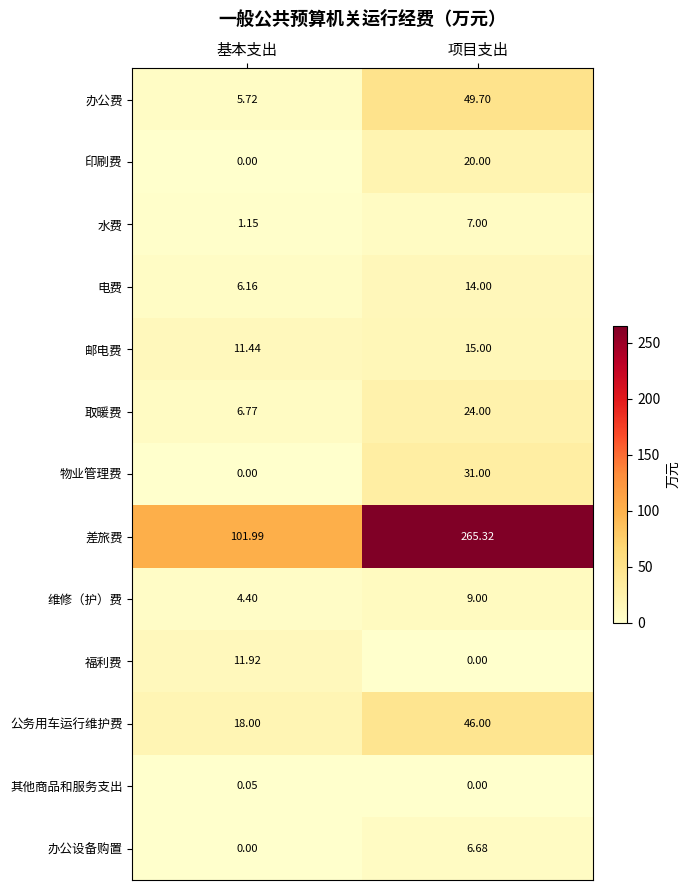

How many distinct data groups are displayed?

13